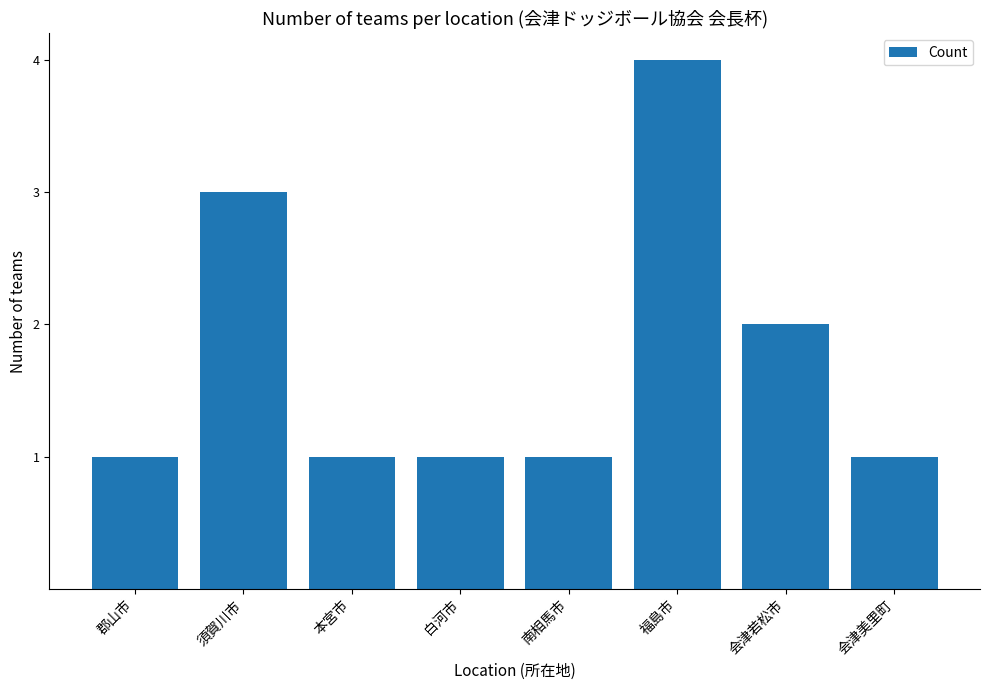

Between 会津若松市 and 会津美里町, which is larger?

会津若松市